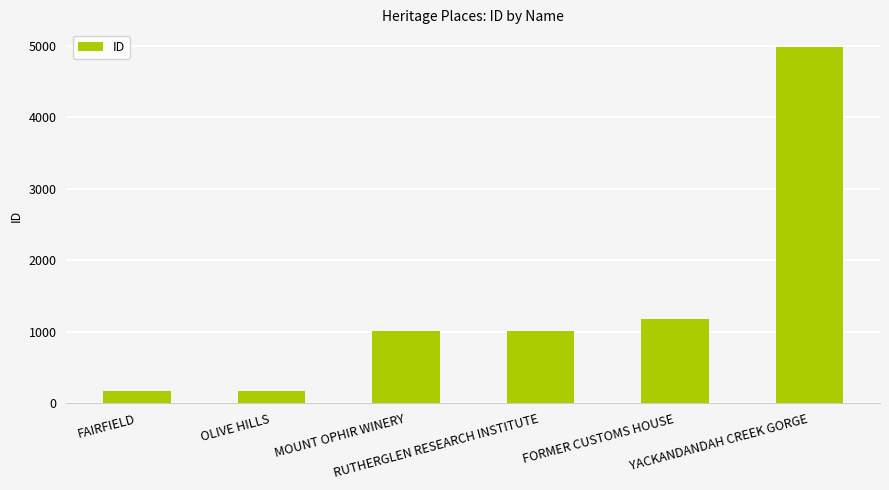

What is the greatest value displayed?

4984